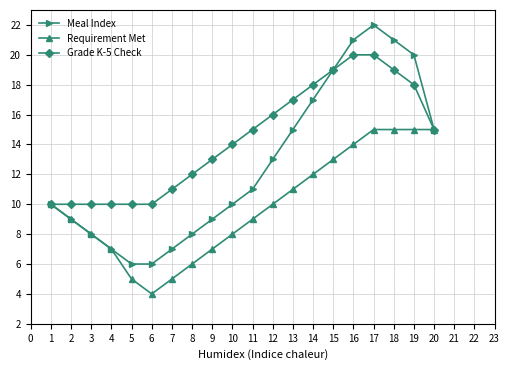

Rank the series by their average value, from highest to lowest.

Grade K-5 Check, Meal Index, Requirement Met